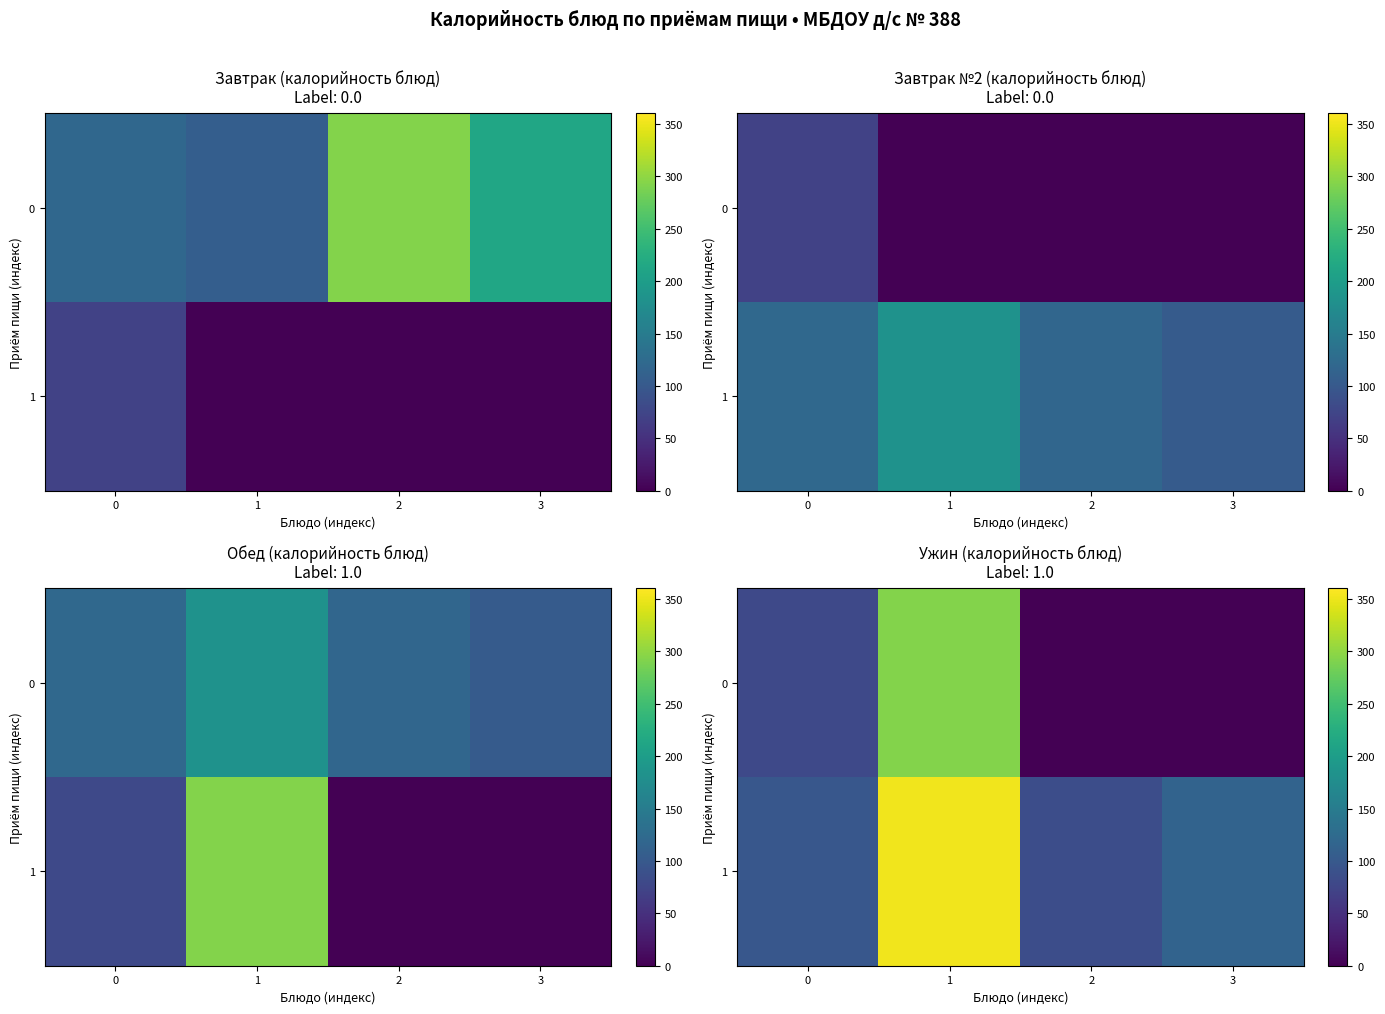

At which label does 0 first exceed 79?

1